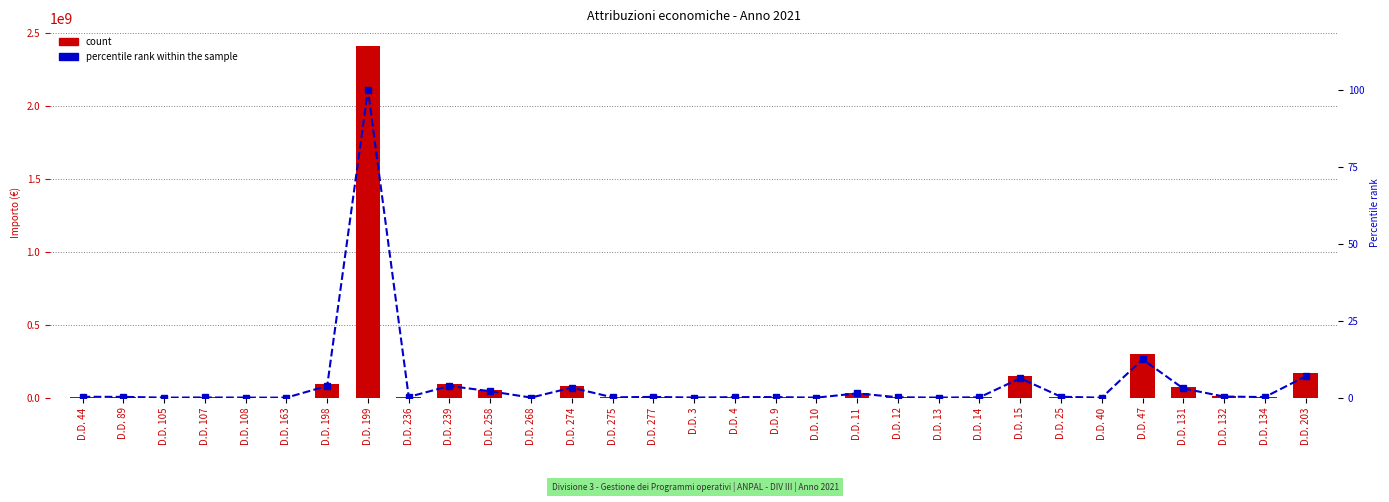

Is it true that percentile rank within the sample equals 0.0 at D.D. 107?

False